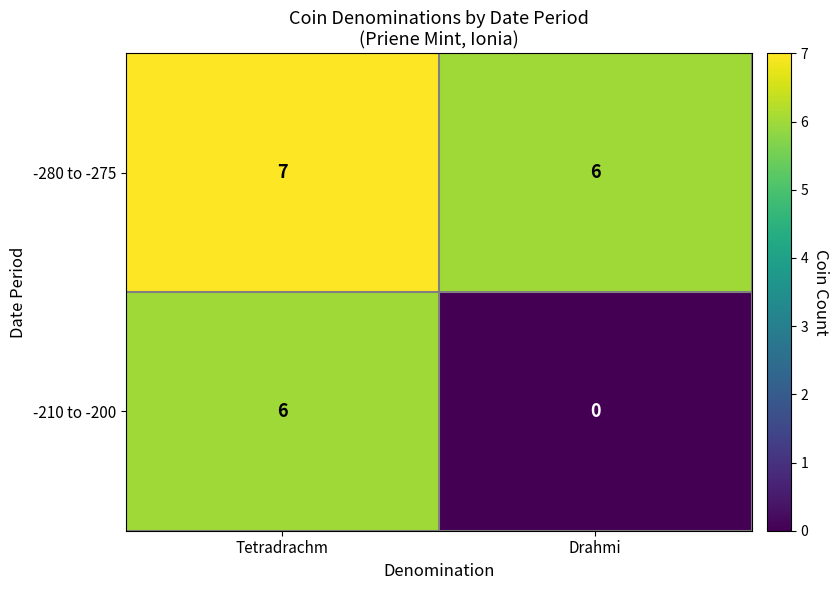

Which category has the highest value across all series?

Tetradrachm